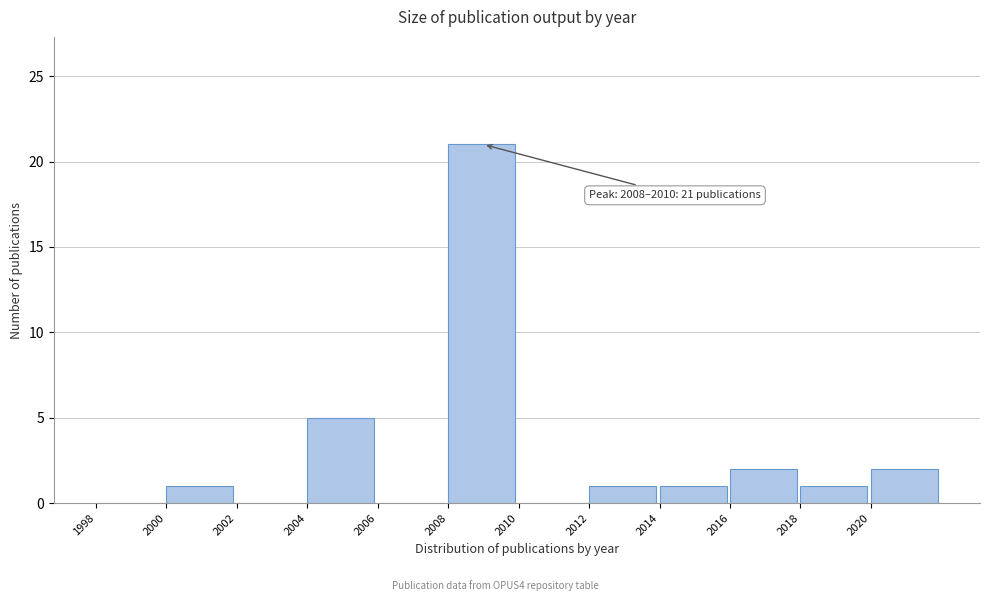

Which range on the x-axis has the tallest bar?

2008 to 2010